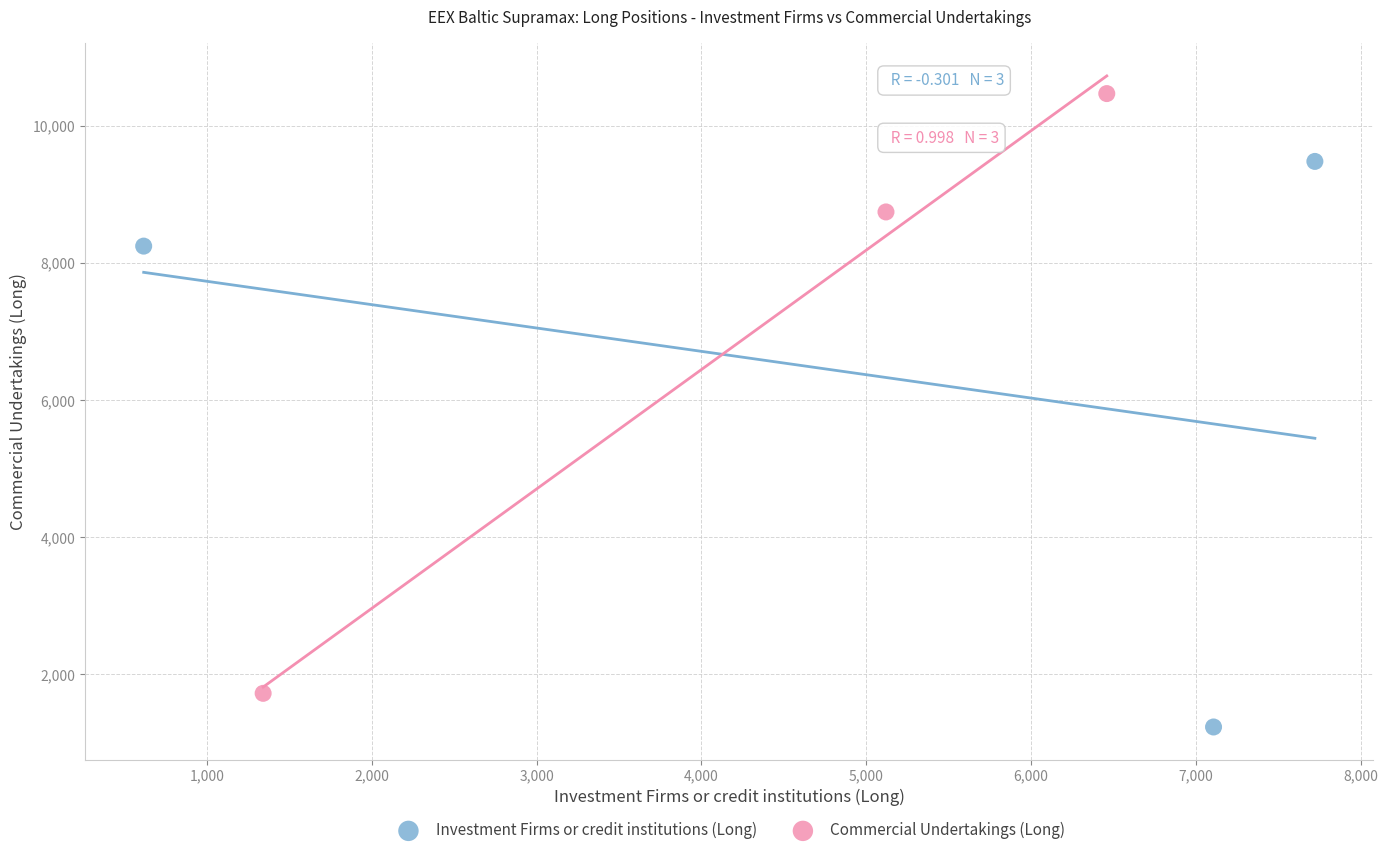

Which series contains the highest Y value?

Commercial Undertakings (Long)